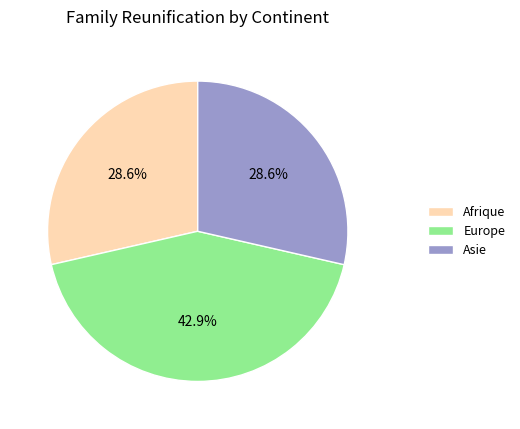

Combined, do Europe and Asie account for over 50%?

Yes